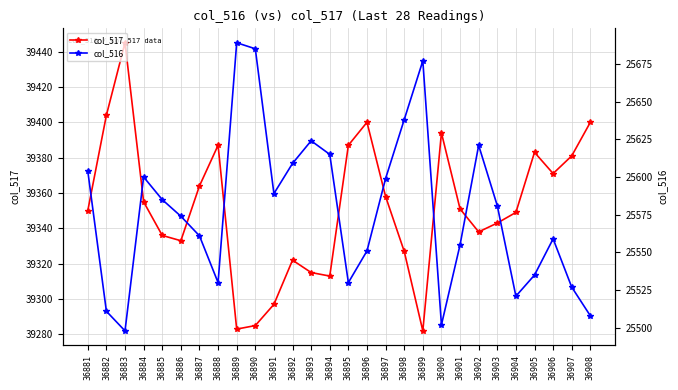

At which category does col_516 reach its first local valley?

36883